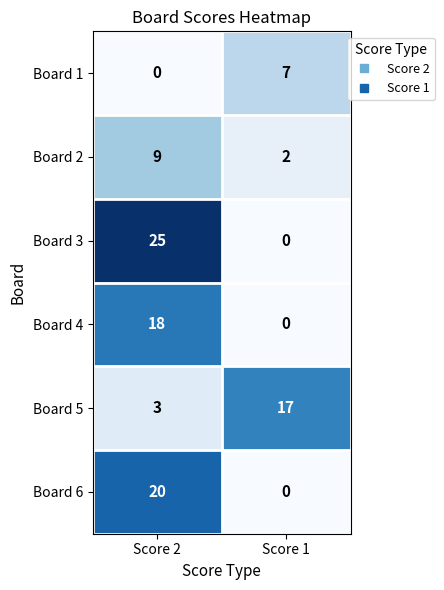

The value of Board 4 at Score 2 is 18. True or false?

True